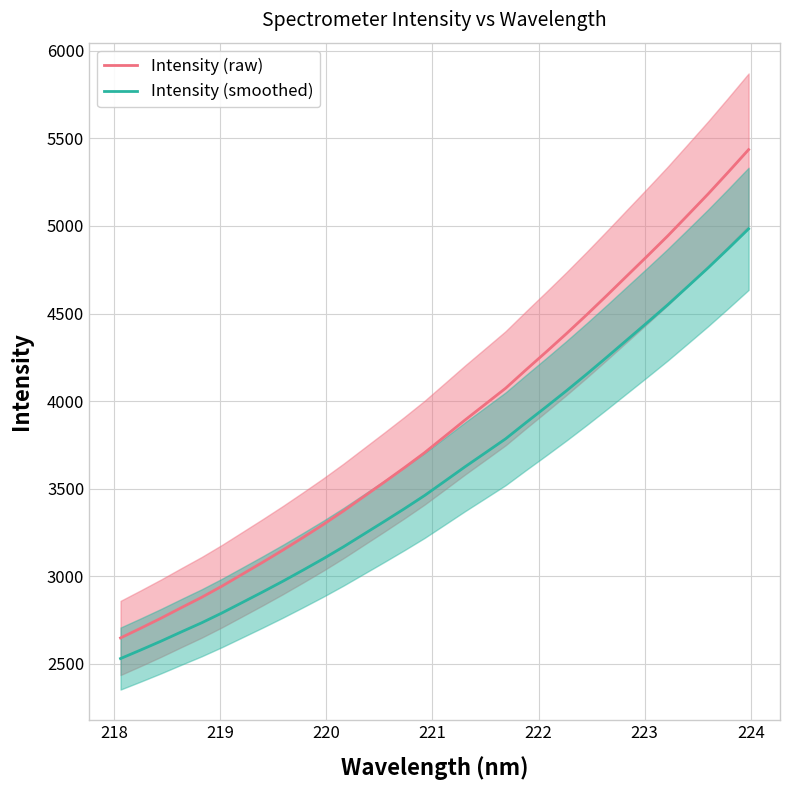

True or false: Intensity (raw) and Intensity (smoothed) cross at least once.

False